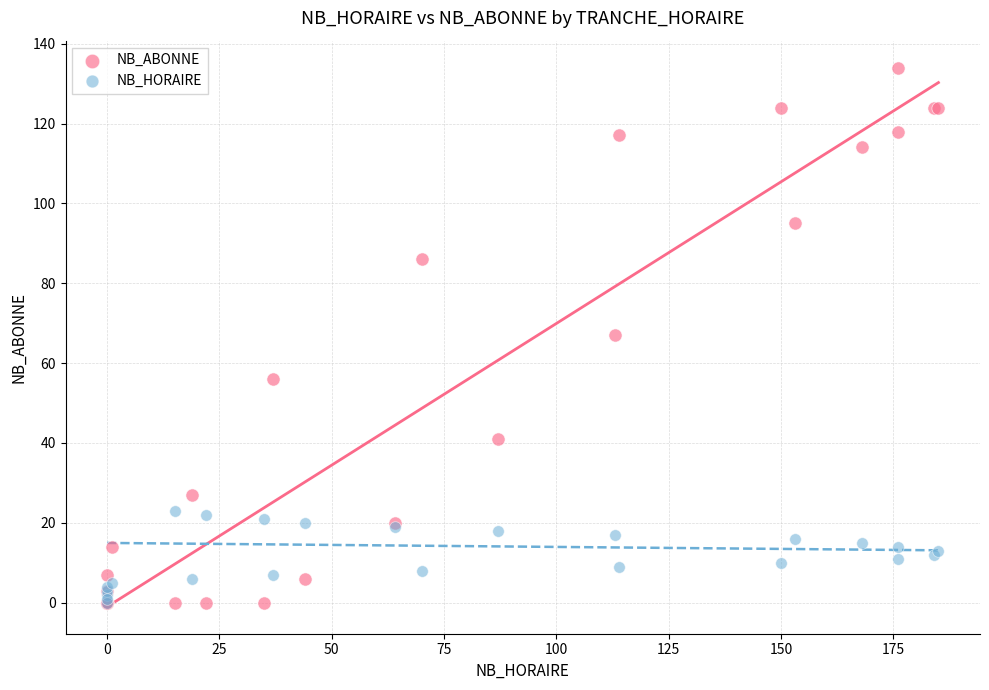

What are all the series names shown in the legend?

NB_ABONNE, NB_HORAIRE